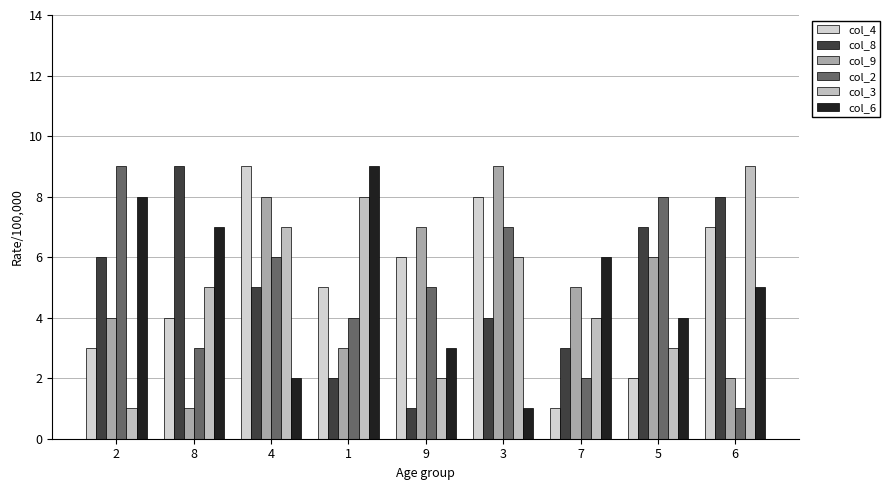

What is the maximum value for col_8?

9